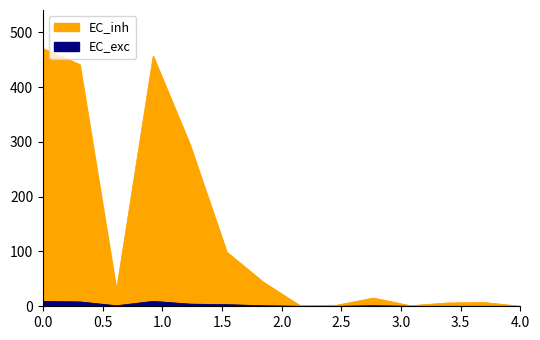

List the series in order of their peak value, lowest first.

EC_exc, EC_inh